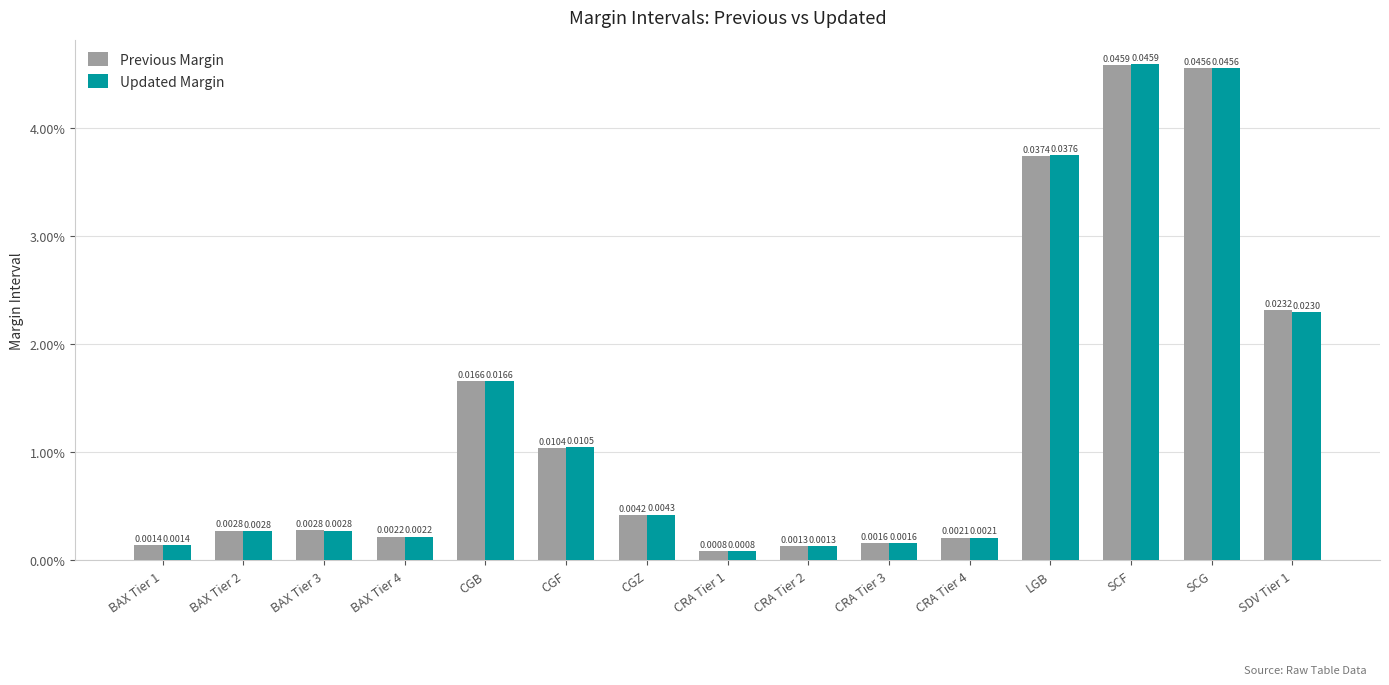

Which has a higher value, BAX Tier 4 or LGB?

LGB